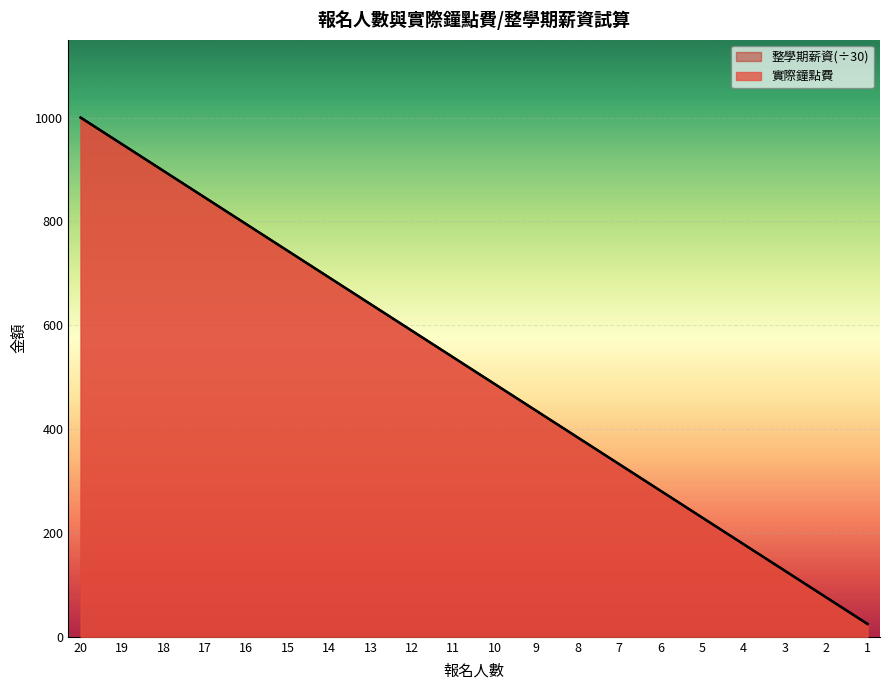

What is the difference between the maximum and minimum values in the 整學期薪資_scaled series?

975.3